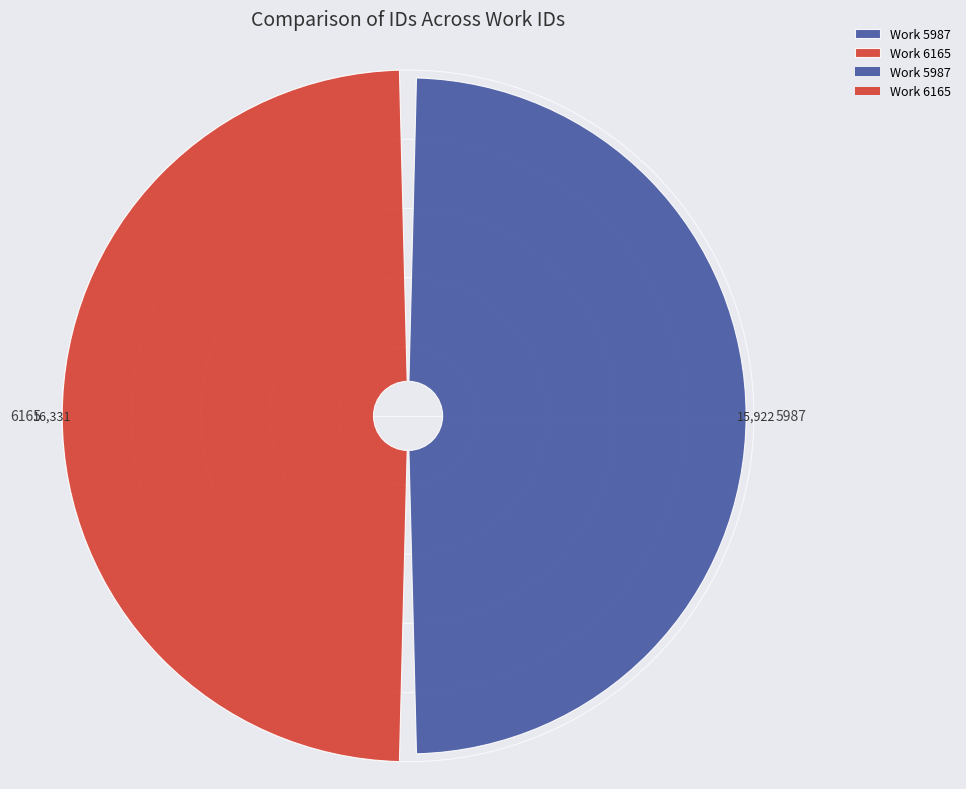

What is the change in value from 5987 to 6165?

+409